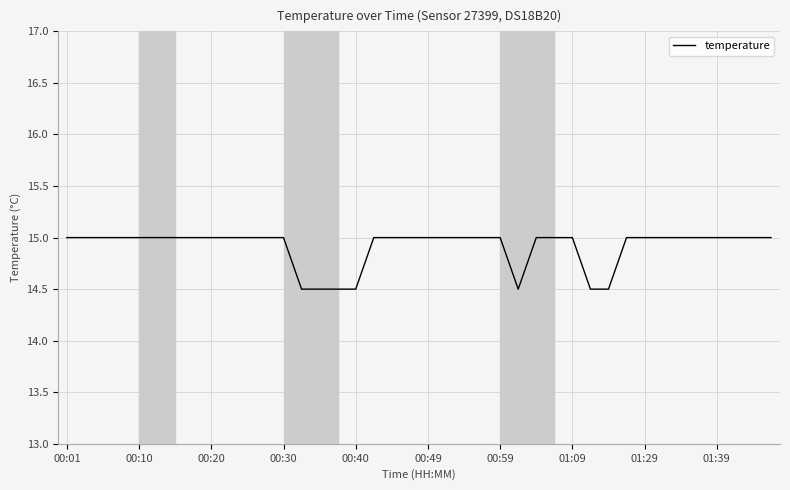

What is the maximum value shown in the chart?

15.0